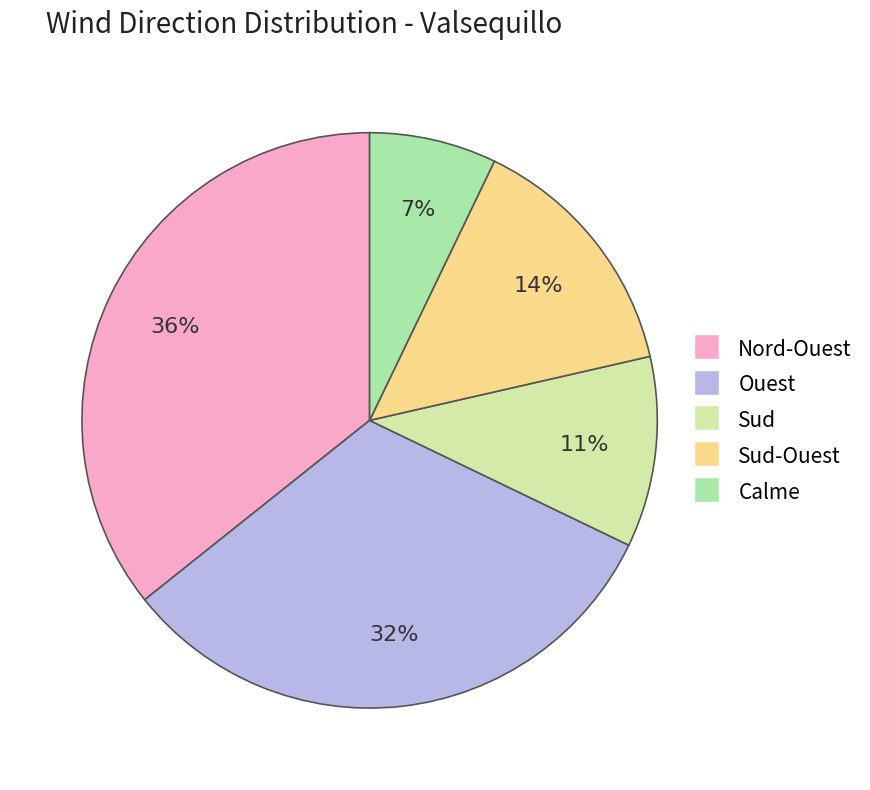

Is there any slice that represents more than half of the pie?

No